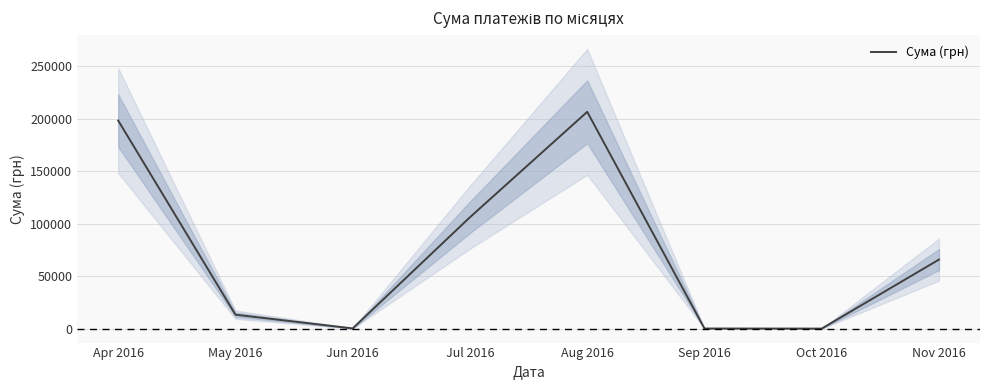

What is the ratio of the value at Apr 2016 to the value at Jul 2016?

1.9